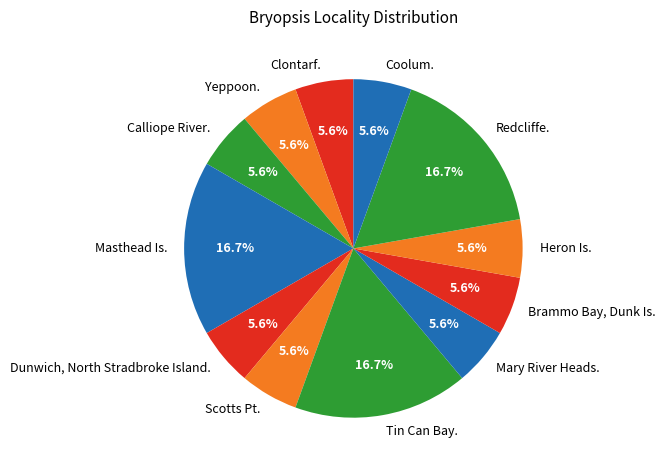

Approximately how many times larger is the value at Brammo Bay, Dunk Is. compared to Dunwich, North Stradbroke Island.?

1.0